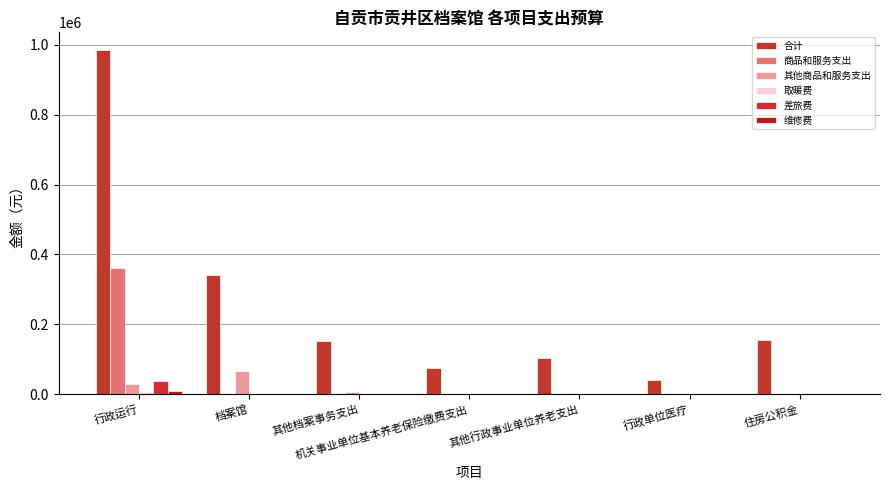

Which has a higher value, 其他档案事务支出 or 档案馆?

档案馆